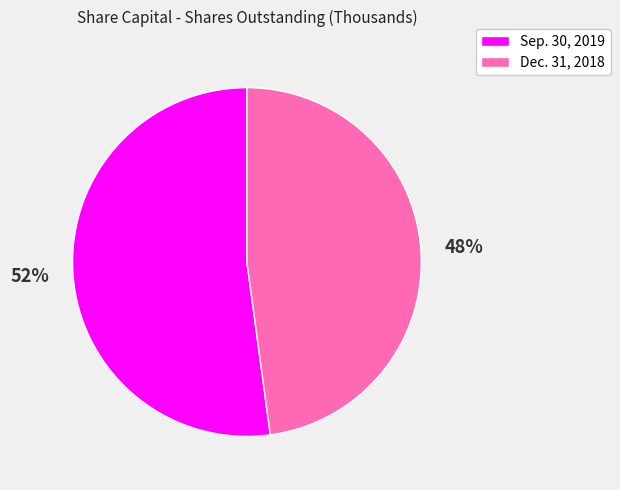

Do Dec. 31, 2018 and Sep. 30, 2019 together represent more than half of the pie?

Yes